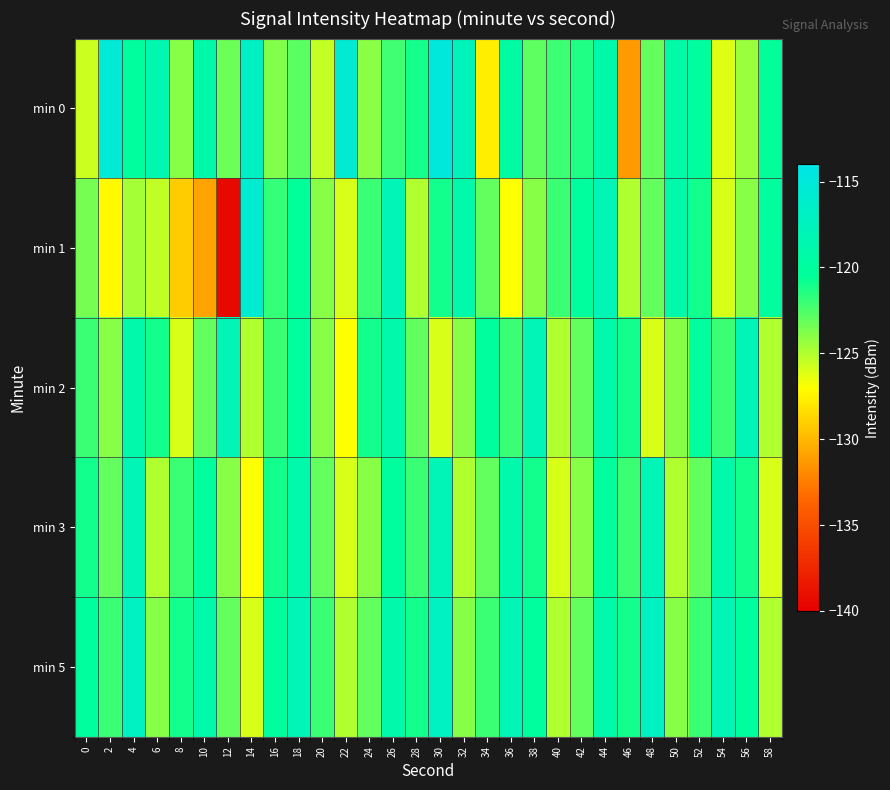

Reading right to left, transcribe all the data shown in this chart.

min 0: 58=-120.3	56=-124.4	54=-126.2	52=-120.0	50=-119.3	48=-123.1	46=-131.2	44=-119.2	42=-121.3	40=-122.0	38=-122.9	36=-119.6	34=-127.7	32=-117.6	30=-114.9	28=-121.1	26=-122.1	24=-124.0	22=-115.7	20=-125.5	18=-122.8	16=-123.8	14=-116.8	12=-123.2	10=-119.1	8=-124.0	6=-118.5	4=-120.1	2=-115.3	0=-125.6
min 1: 58=-120.0	56=-124.0	54=-126.0	52=-121.0	50=-119.0	48=-123.0	46=-125.0	44=-118.0	42=-120.0	40=-122.0	38=-124.0	36=-127.0	34=-123.0	32=-119.0	30=-121.0	28=-125.0	26=-118.0	24=-122.0	22=-126.0	20=-124.0	18=-120.5	16=-121.8	14=-115.8	12=-139.4	10=-130.9	8=-129.1	6=-125.4	4=-124.7	2=-127.2	0=-123.5
min 2: 58=-125.0	56=-118.0	54=-122.0	52=-120.0	50=-124.0	48=-126.0	46=-121.0	44=-119.0	42=-123.0	40=-125.0	38=-118.0	36=-122.0	34=-120.0	32=-124.0	30=-126.0	28=-123.0	26=-119.0	24=-121.0	22=-127.0	20=-124.0	18=-120.0	16=-122.0	14=-125.0	12=-118.0	10=-123.0	8=-126.0	6=-121.0	4=-119.0	2=-124.0	0=-122.0
min 3: 58=-126.0	56=-121.0	54=-119.0	52=-123.0	50=-125.0	48=-118.0	46=-122.0	44=-120.0	42=-124.0	40=-126.0	38=-121.0	36=-119.0	34=-123.0	32=-125.0	30=-118.0	28=-122.0	26=-120.0	24=-124.0	22=-126.0	20=-123.0	18=-119.0	16=-121.0	14=-127.0	12=-124.0	10=-120.0	8=-122.0	6=-125.0	4=-118.0	2=-123.0	0=-121.0
min 5: 58=-125.0	56=-120.0	54=-118.0	52=-122.0	50=-124.0	48=-117.0	46=-121.0	44=-119.0	42=-123.0	40=-125.0	38=-120.0	36=-118.0	34=-122.0	32=-124.0	30=-117.0	28=-121.0	26=-119.0	24=-123.0	22=-125.0	20=-122.0	18=-118.0	16=-120.0	14=-126.0	12=-123.0	10=-119.0	8=-121.0	6=-124.0	4=-117.0	2=-122.0	0=-120.0